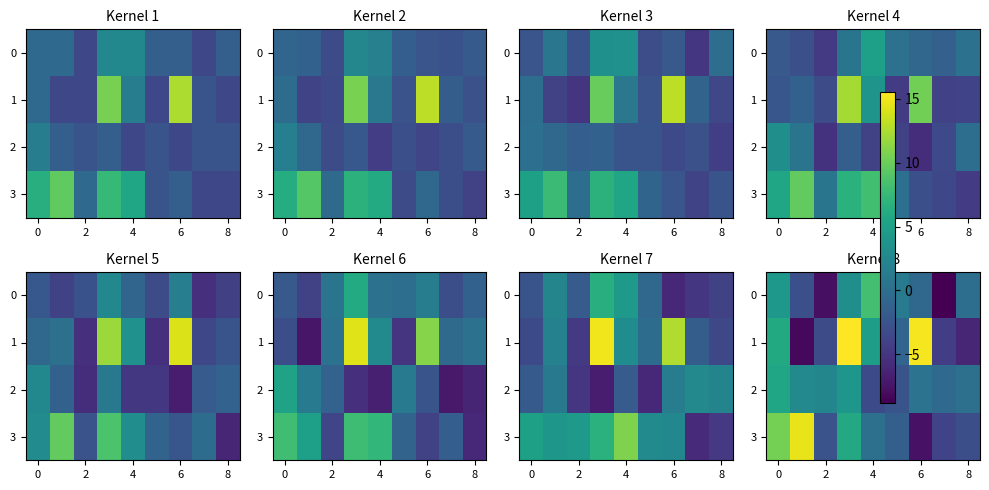

What is the difference between the second highest and second lowest values in the 0 series?

12.0